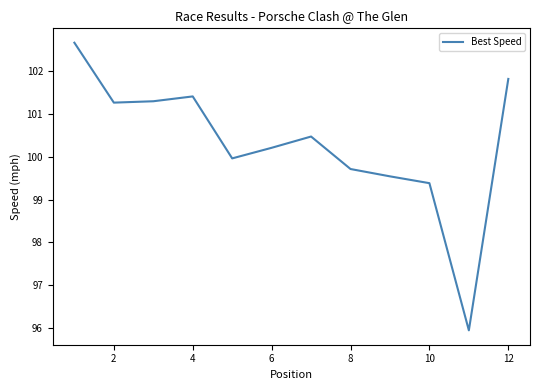

What is the greatest value displayed?

102.7